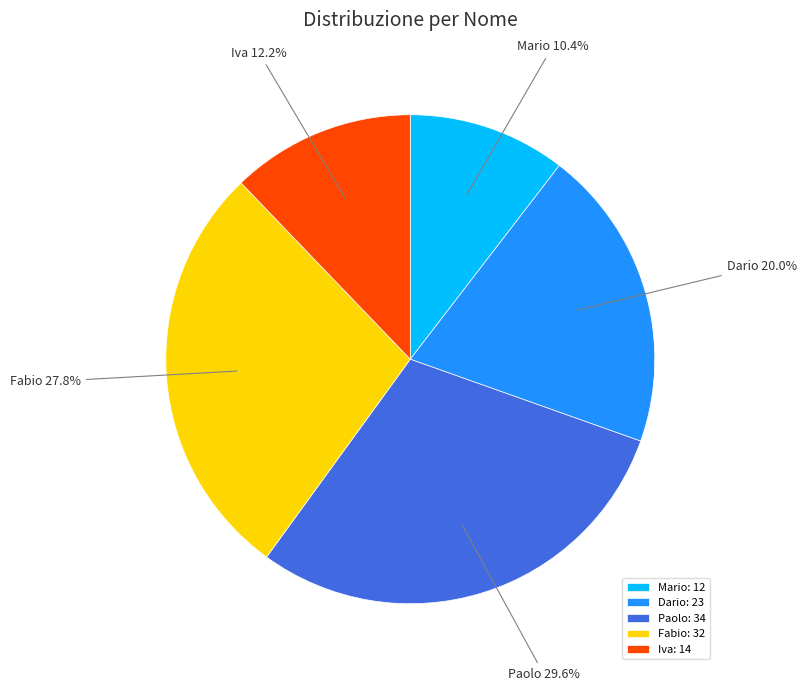

To the nearest percent, what is the difference between the Fabio and Iva slice percentages?

16%